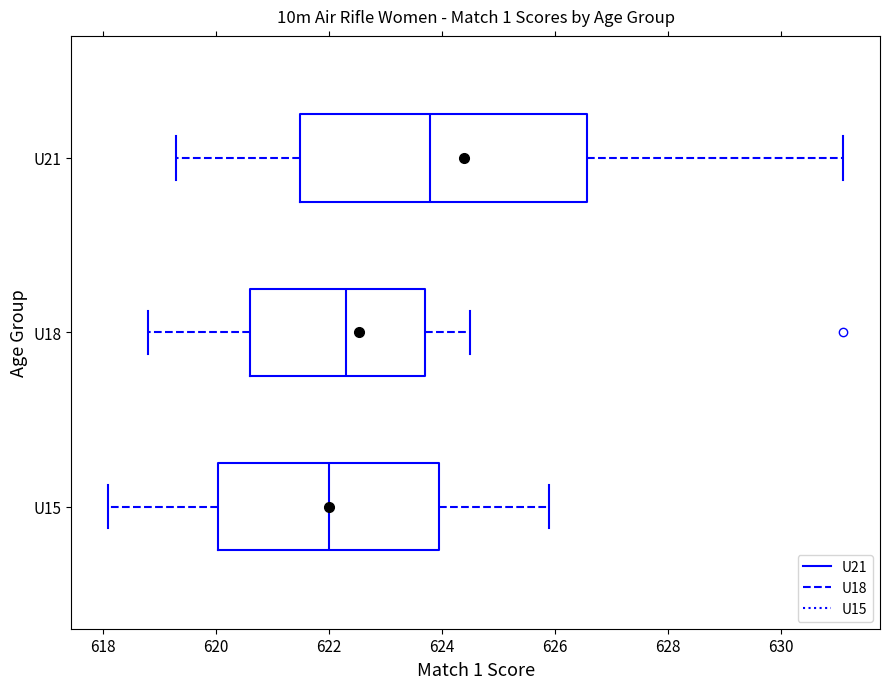

Which box's median line is the furthest to the right?

U21